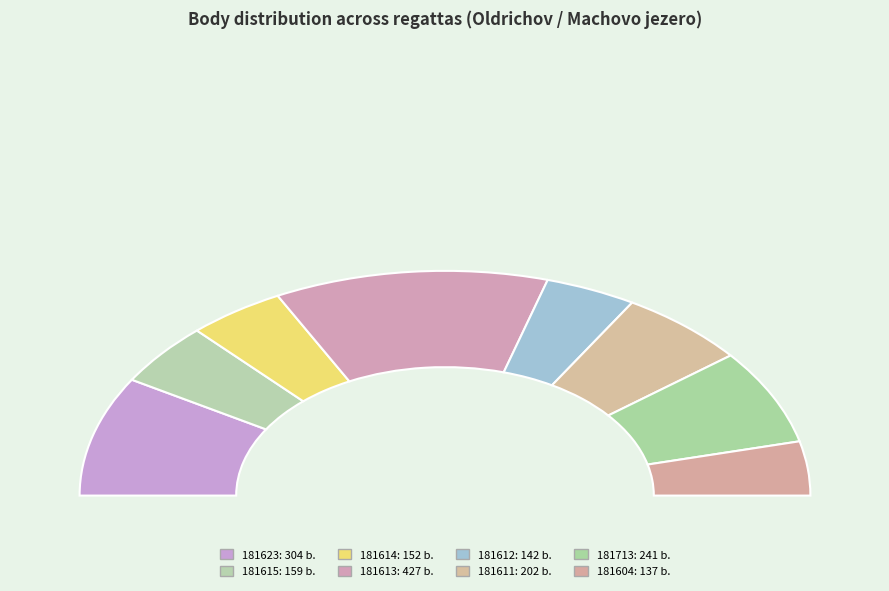

Rank the categories by value from lowest to highest.

181604, 181612, 181614, 181615, 181611, 181713, 181623, 181613